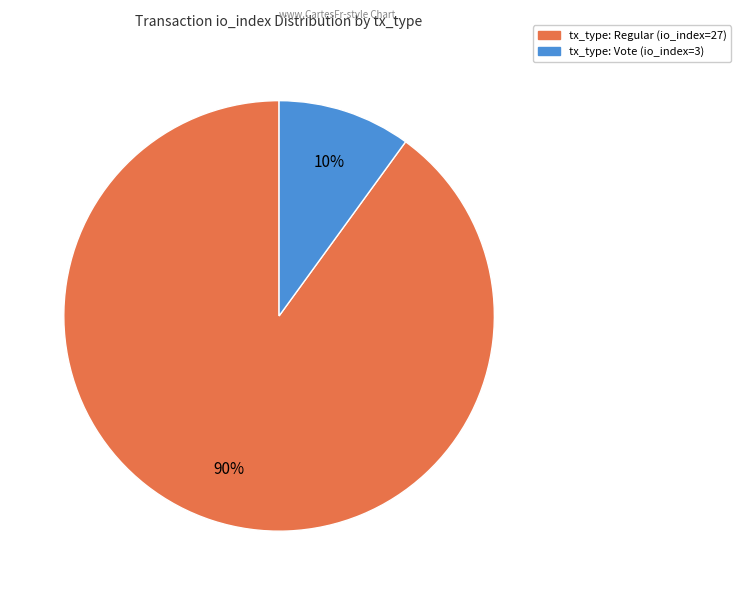

Which slice is the smallest?

tx_type: Vote (io_index=3)